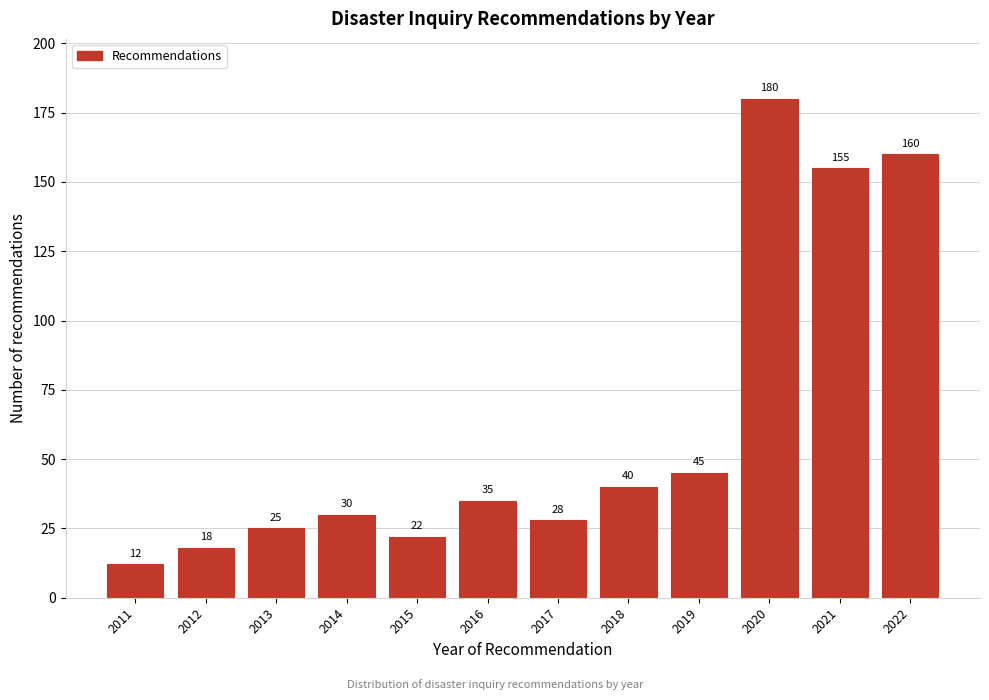

Reading left to right, list all the values displayed in this chart.

12	18	25	30	22	35	28	40	45	180	155	160